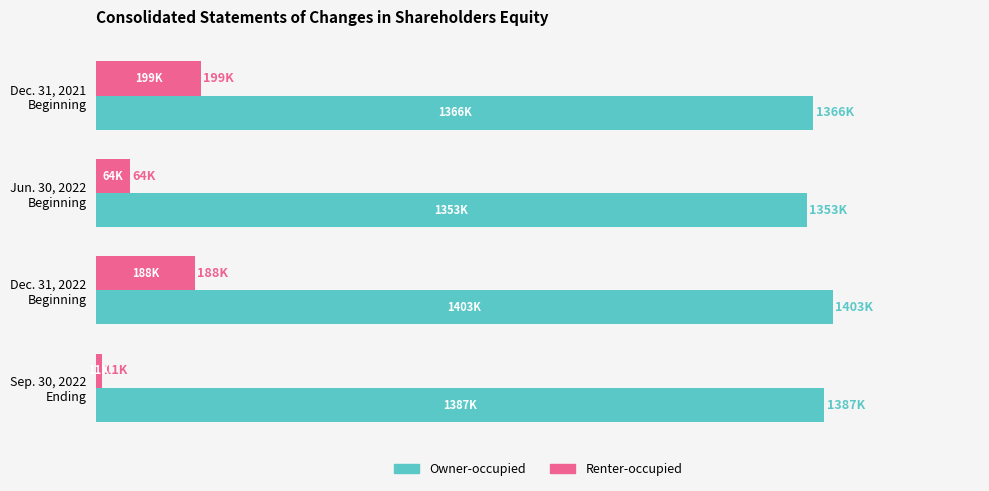

What is the maximum value for Owner-occupied?

1402961